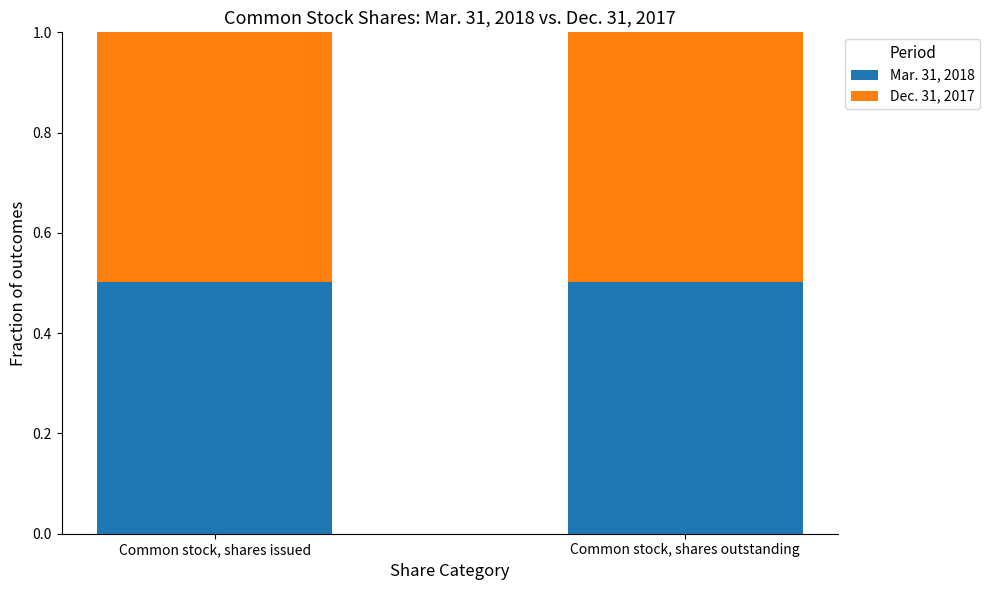

The Mar. 31, 2018 series shows 0.7 at Common stock, shares issued. True or false?

False